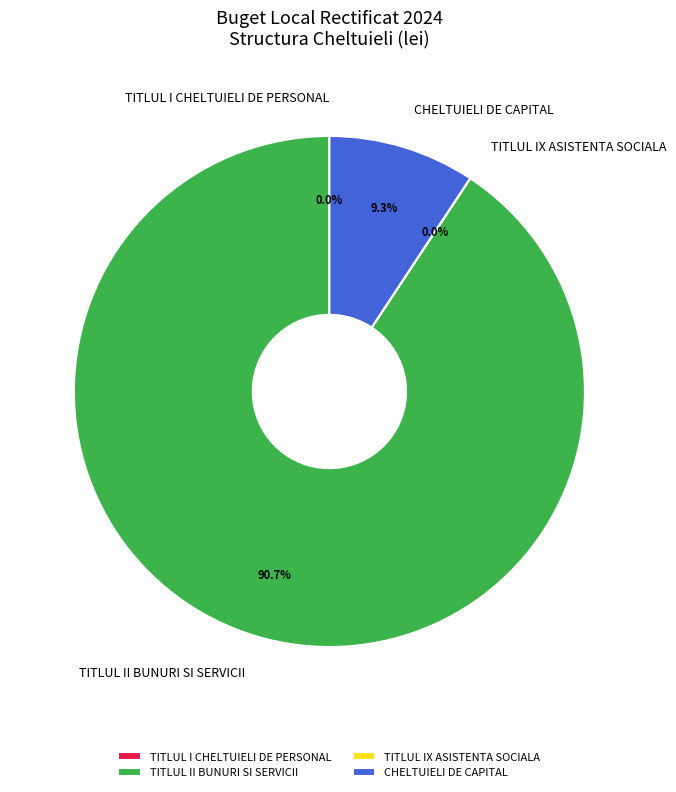

Between TITLUL II BUNURI SI SERVICII and CHELTUIELI DE CAPITAL, which is larger?

TITLUL II BUNURI SI SERVICII